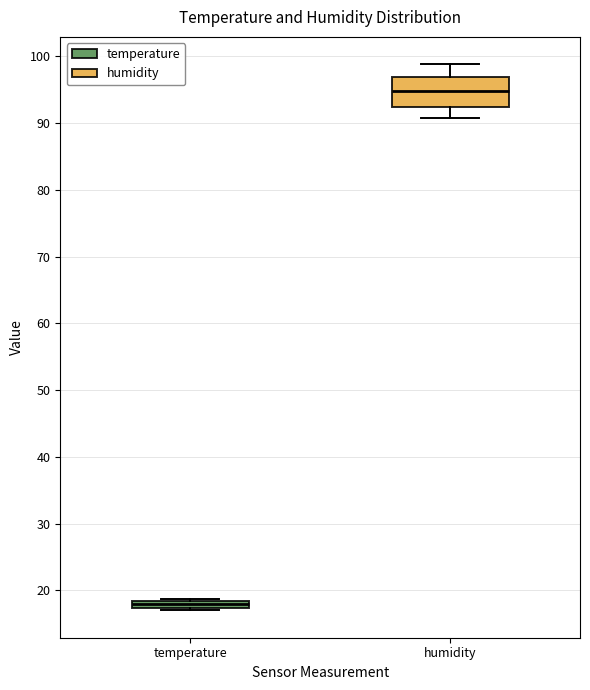

Which box is the tallest, from its lower edge to its upper edge?

humidity